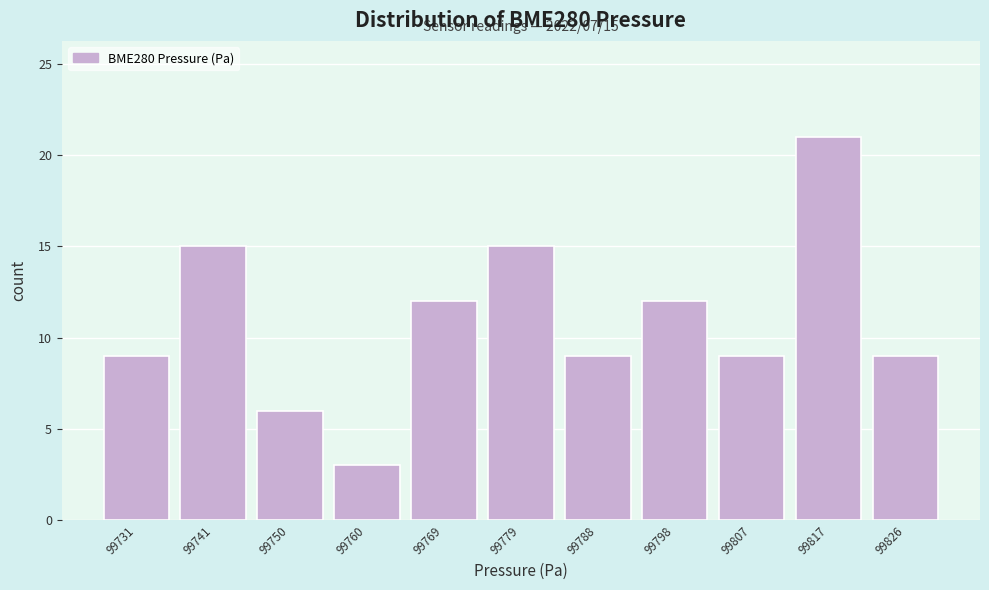

Which range on the x-axis has the tallest bar?

99812 to 99821